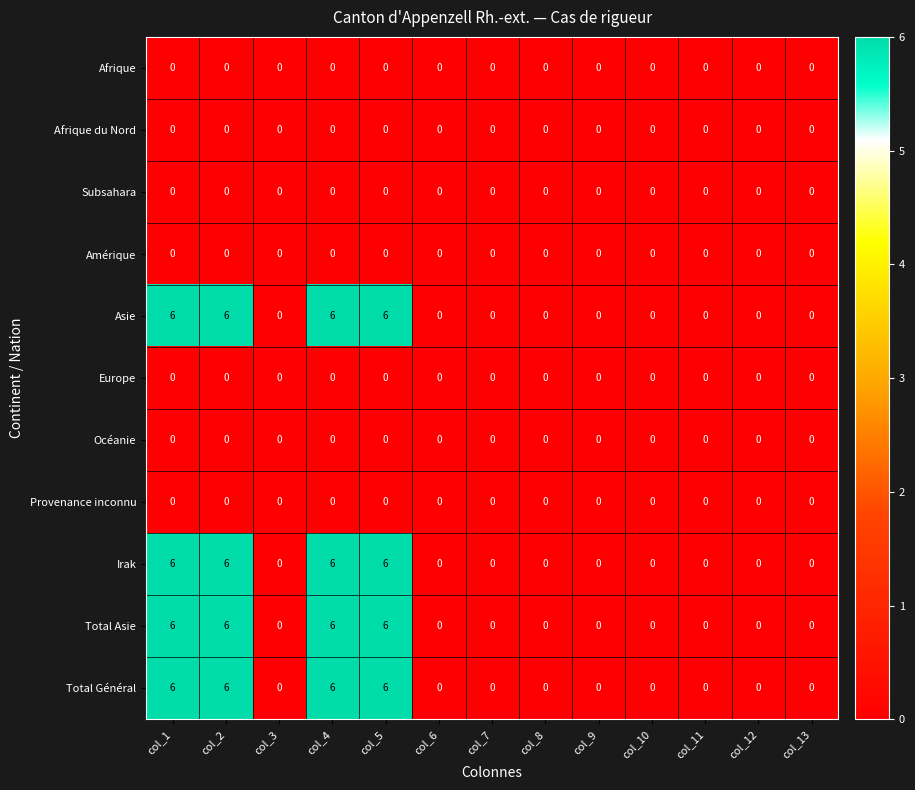

The value of Total Général at col_3 is 0. True or false?

True